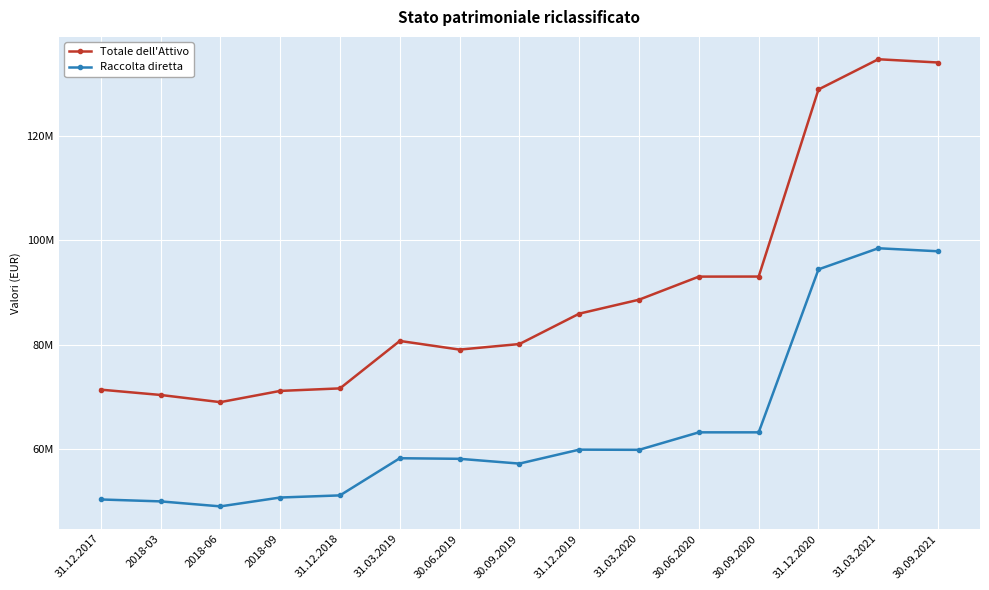

True or false: Totale dell'Attivo and Raccolta diretta cross at least once.

False